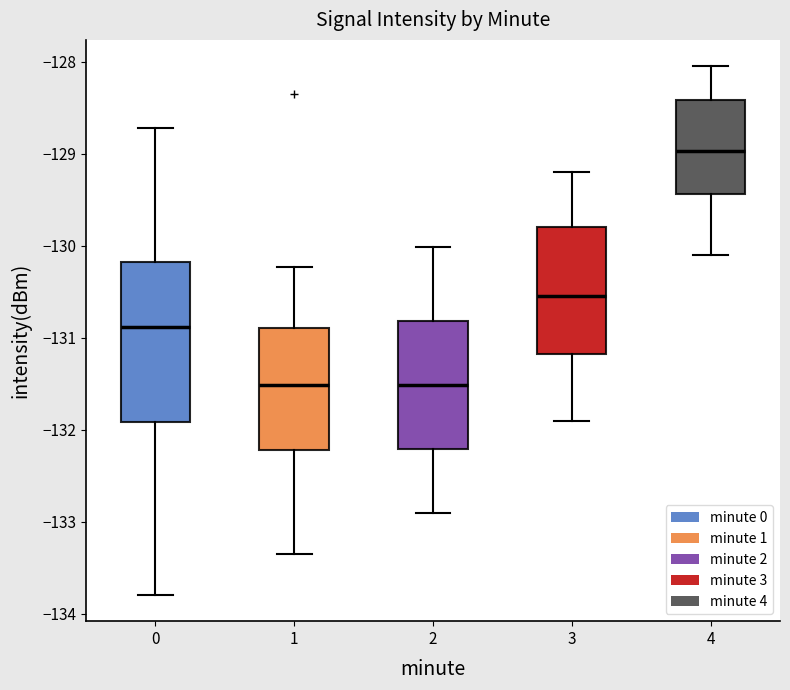

Where does the lower whisker of the box at x = 2 end on the y-axis? The values are not printed on the chart, so give them approximately, as read against the axis.

-132.9